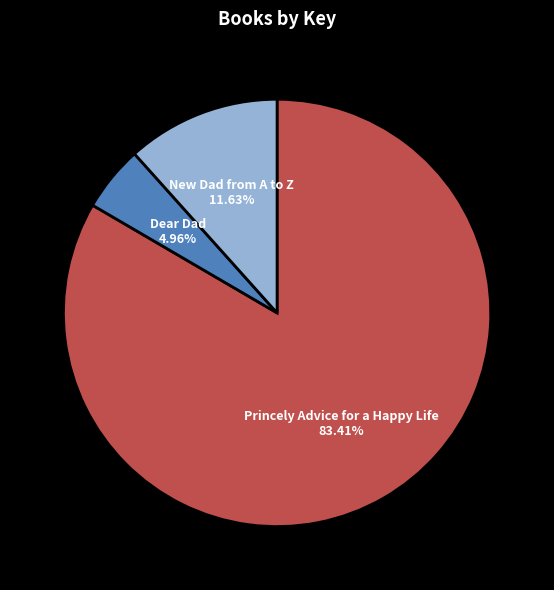

Is Princely Advice for a Happy Life the majority of the pie?

Yes